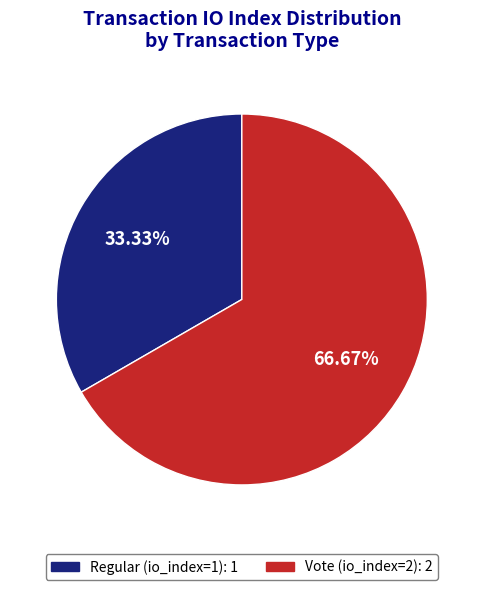

How many segments does this pie chart have?

2